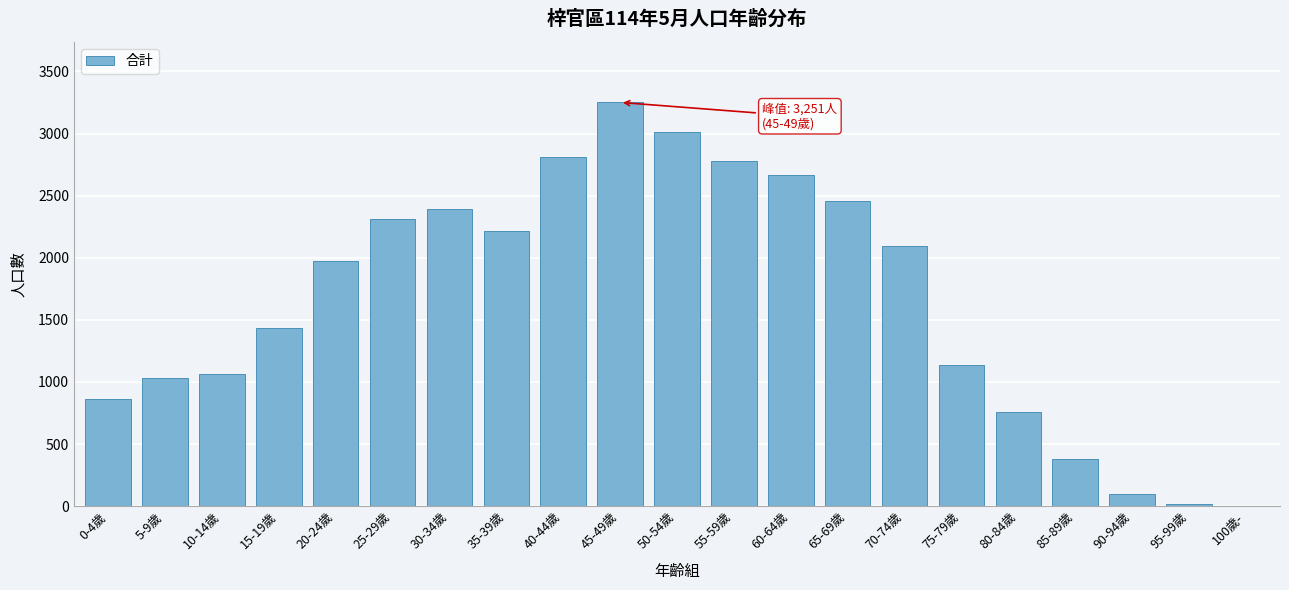

Reading right to left, what are all the values shown in this chart?

100歲-=3	95-99歲=18	90-94歲=97	85-89歲=377	80-84歲=755	75-79歲=1134	70-74歲=2096	65-69歲=2460	60-64歲=2667	55-59歲=2777	50-54歲=3014	45-49歲=3251	40-44歲=2808	35-39歲=2219	30-34歲=2396	25-29歲=2314	20-24歲=1972	15-19歲=1436	10-14歲=1066	5-9歲=1032	0-4歲=865